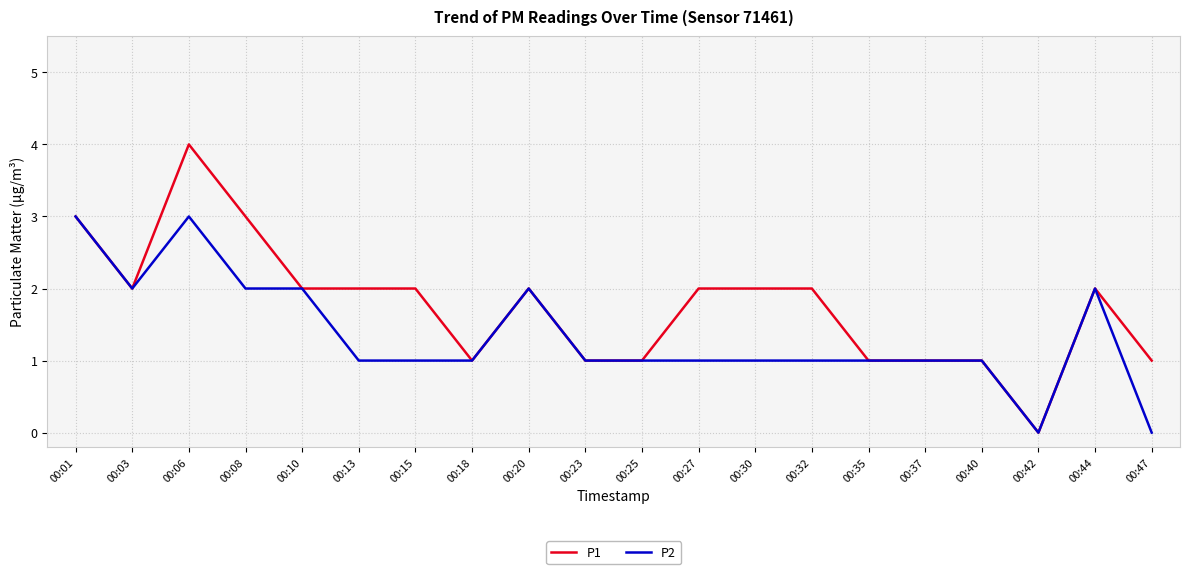

What is the sum of the P2 values at 00:08 and 00:18?

3